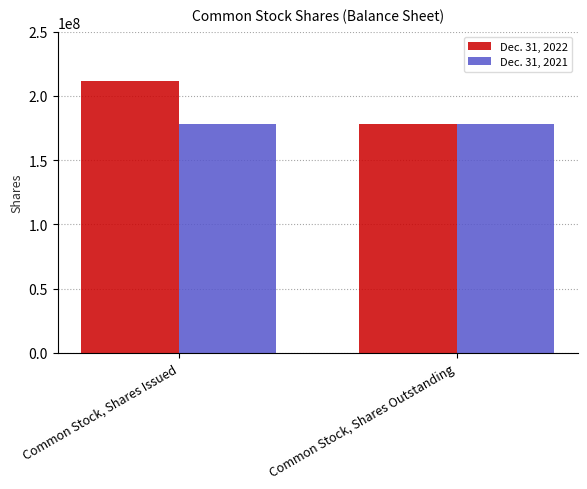

Reading right to left, extract all data points from this chart.

Dec. 31, 2022: Common Stock, Shares Outstanding=177828504	Common Stock, Shares Issued=211844435
Dec. 31, 2021: Common Stock, Shares Outstanding=177828504	Common Stock, Shares Issued=177828504